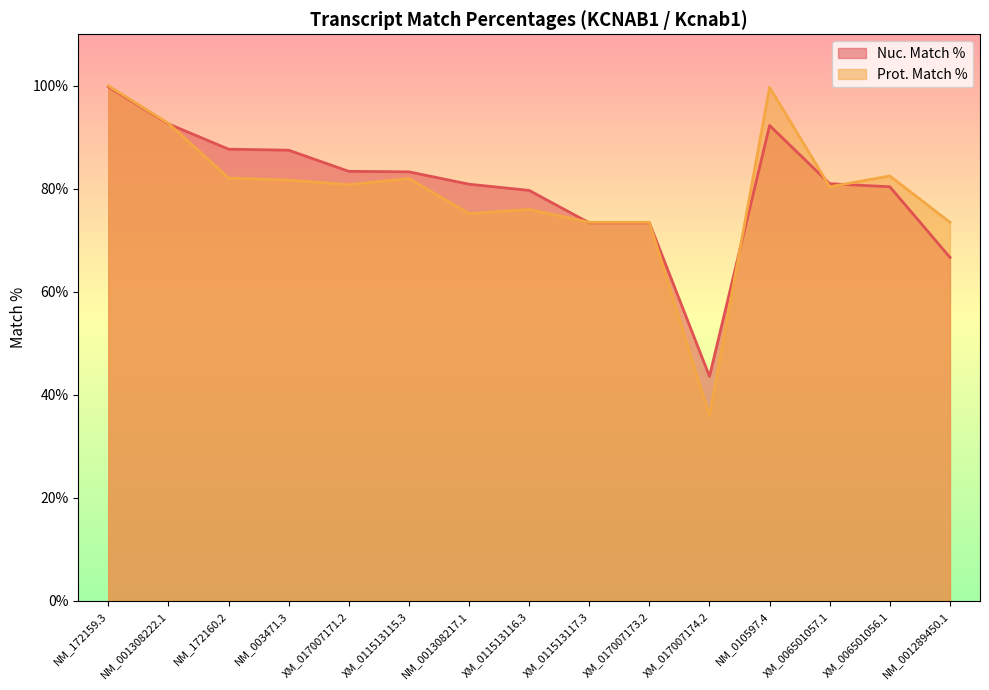

List the series in order of their overall mean, lowest first.

Prot. Match %, Nuc. Match %